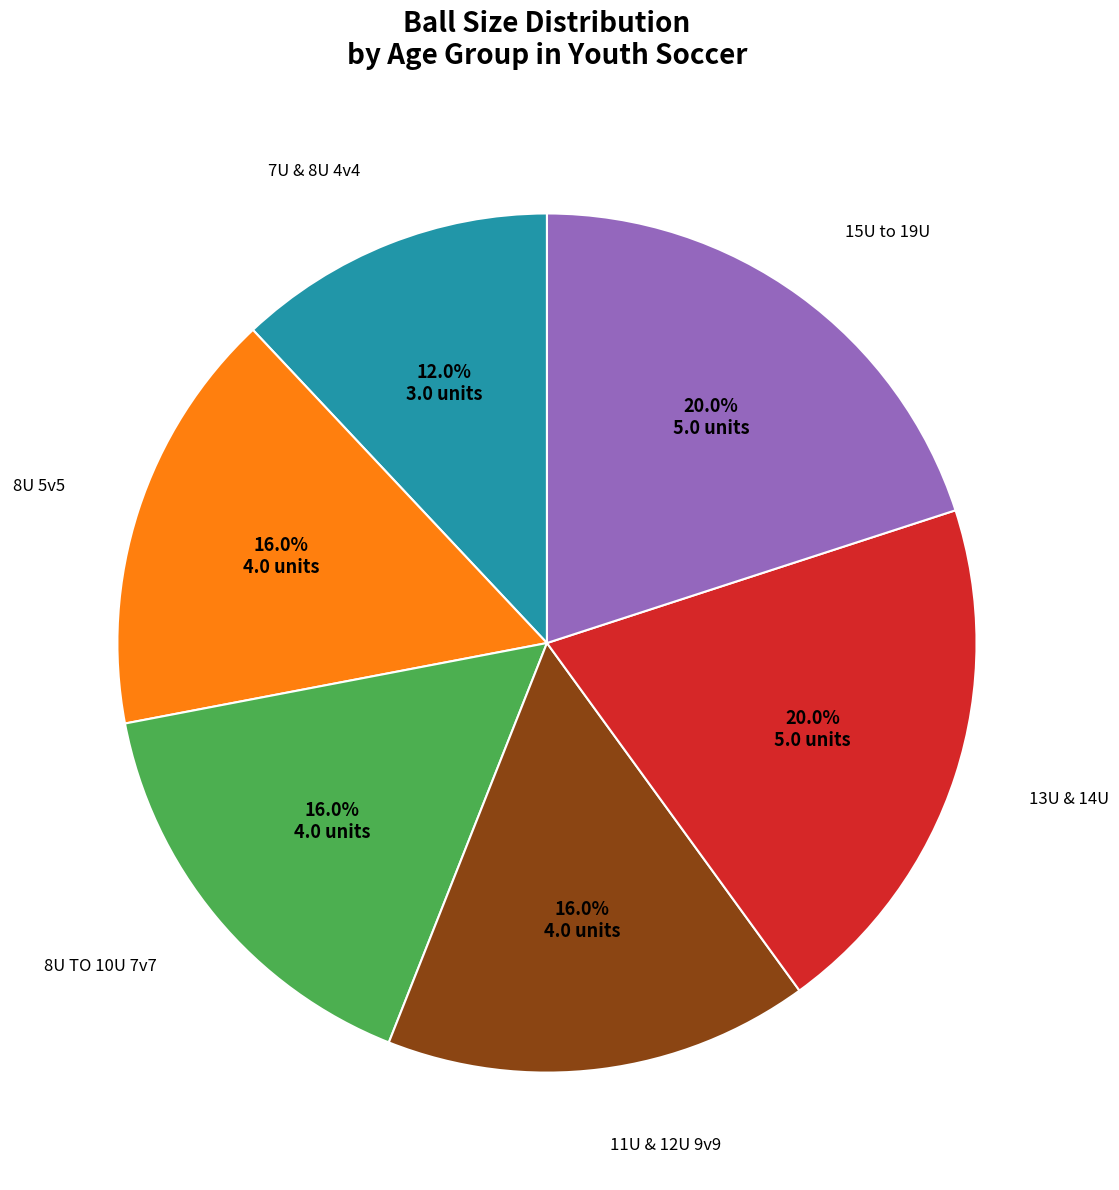

Is there a majority slice in this chart?

No